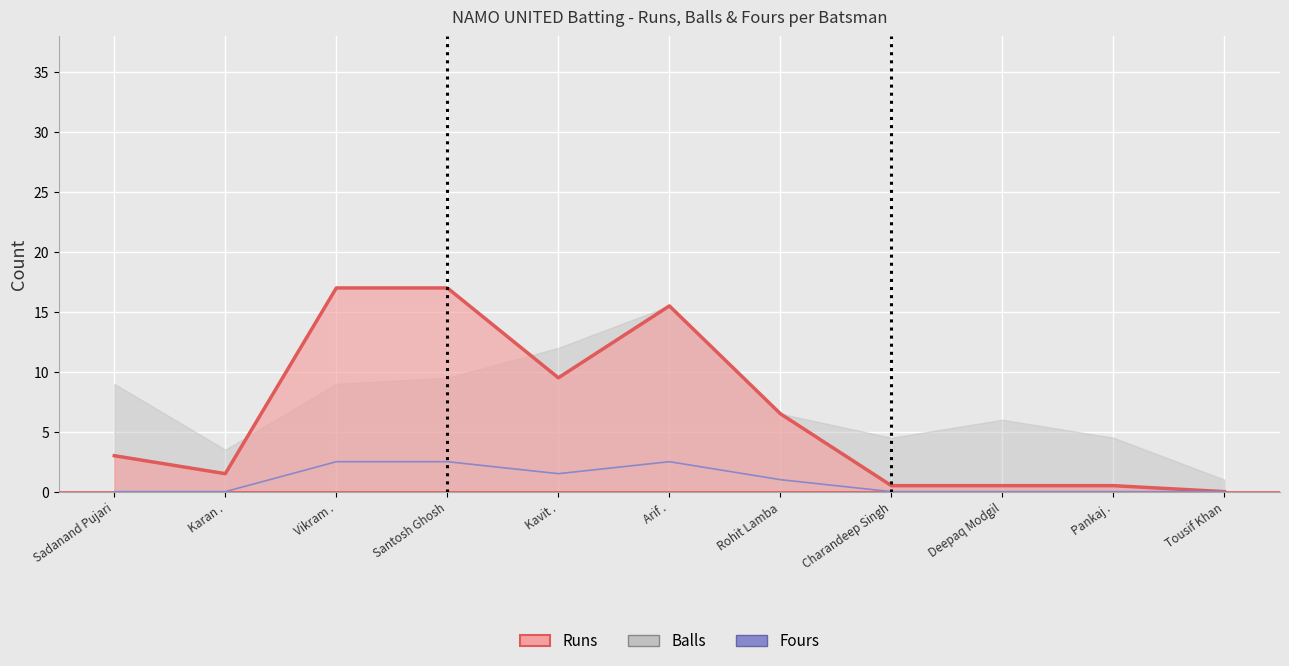

What is the label of the 3rd point from the left?

Vikram .